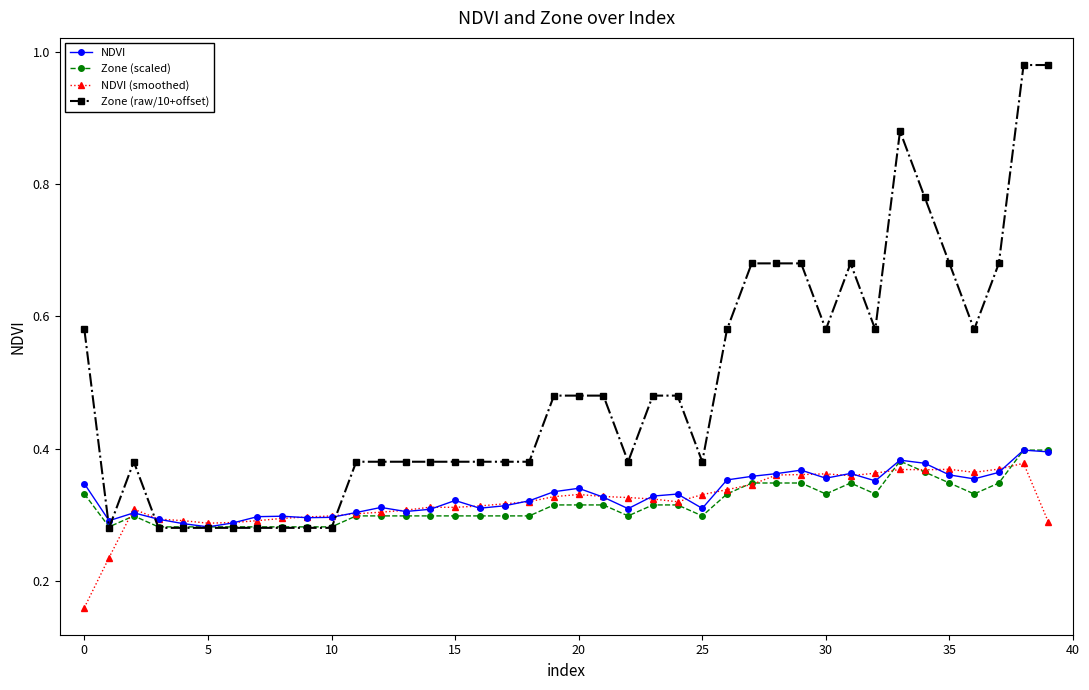

Is this an area chart (filled region under the line)?

No